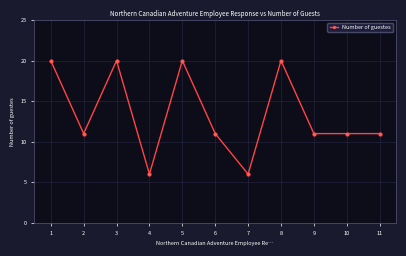

What is the difference between the maximum and second lowest values?

14